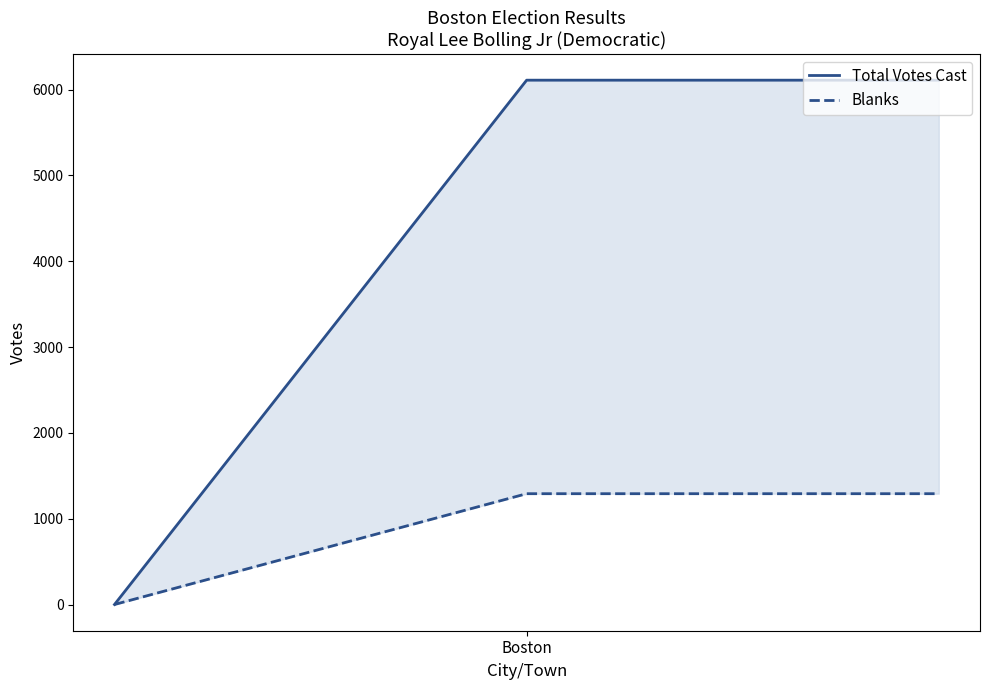

Is the value of Total Votes Cast at 2 greater than the value of Blanks at Boston?

Yes